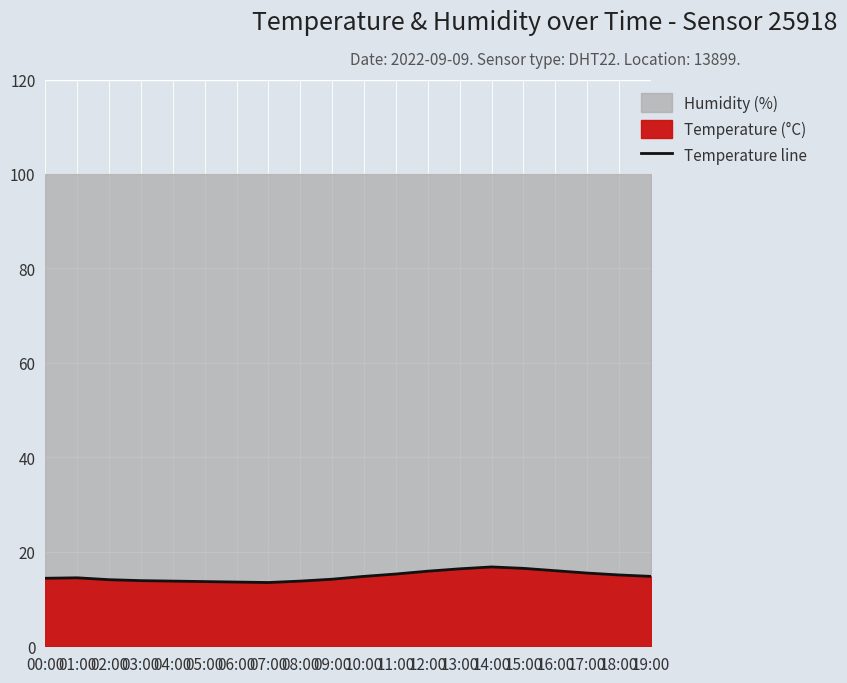

What is the smallest value displayed?

13.5